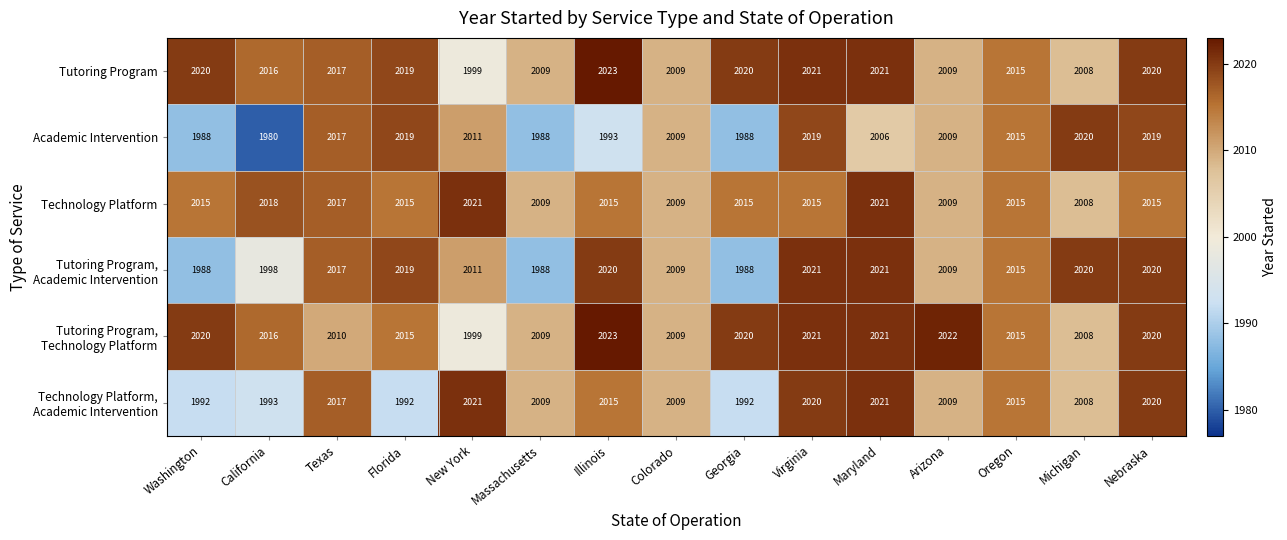

What is the difference between the second highest and minimum values in the Academic Intervention series?

39